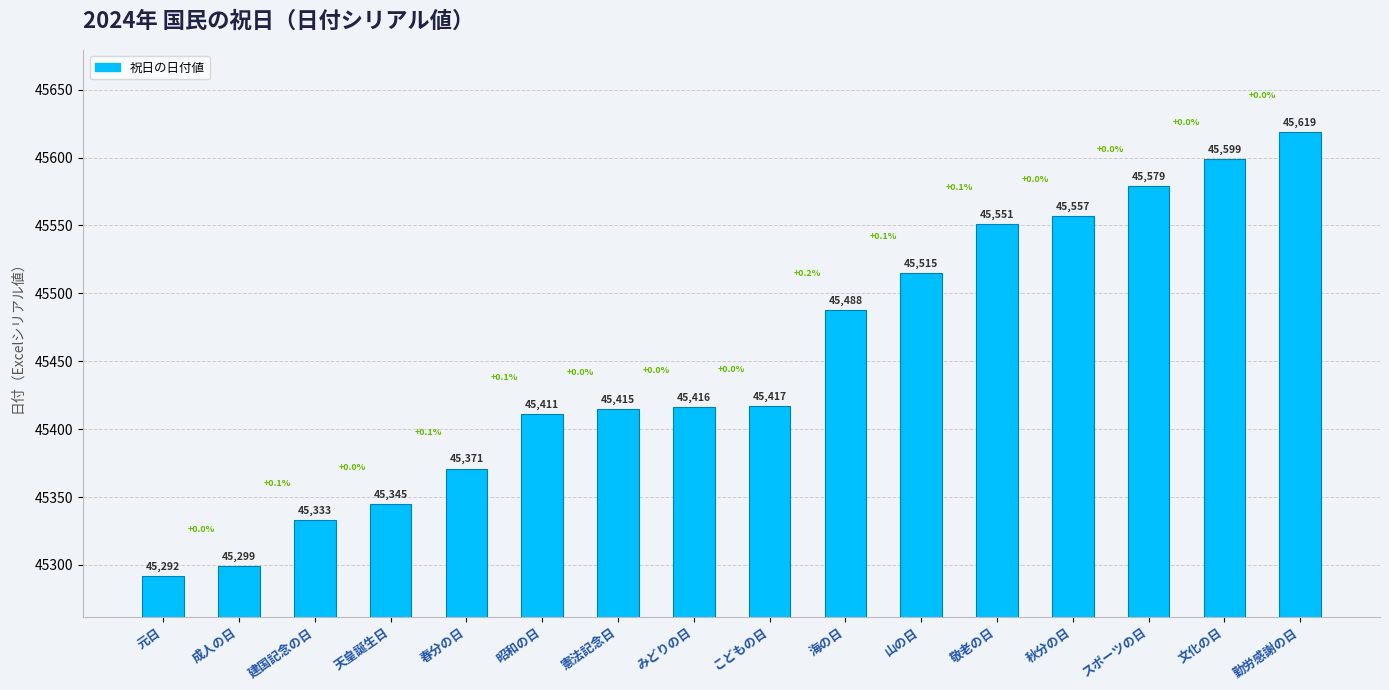

Rank the categories by value from lowest to highest.

元日, 成人の日, 建国記念の日, 天皇誕生日, 春分の日, 昭和の日, 憲法記念日, みどりの日, こどもの日, 海の日, 山の日, 敬老の日, 秋分の日, スポーツの日, 文化の日, 勤労感謝の日